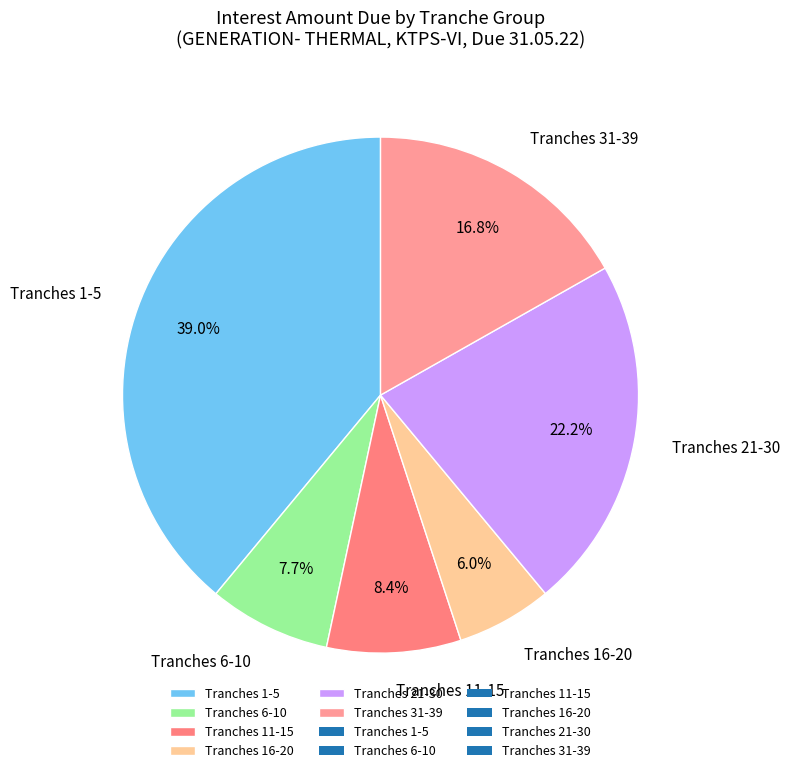

Which category has the smallest portion of the pie?

Tranches 16-20